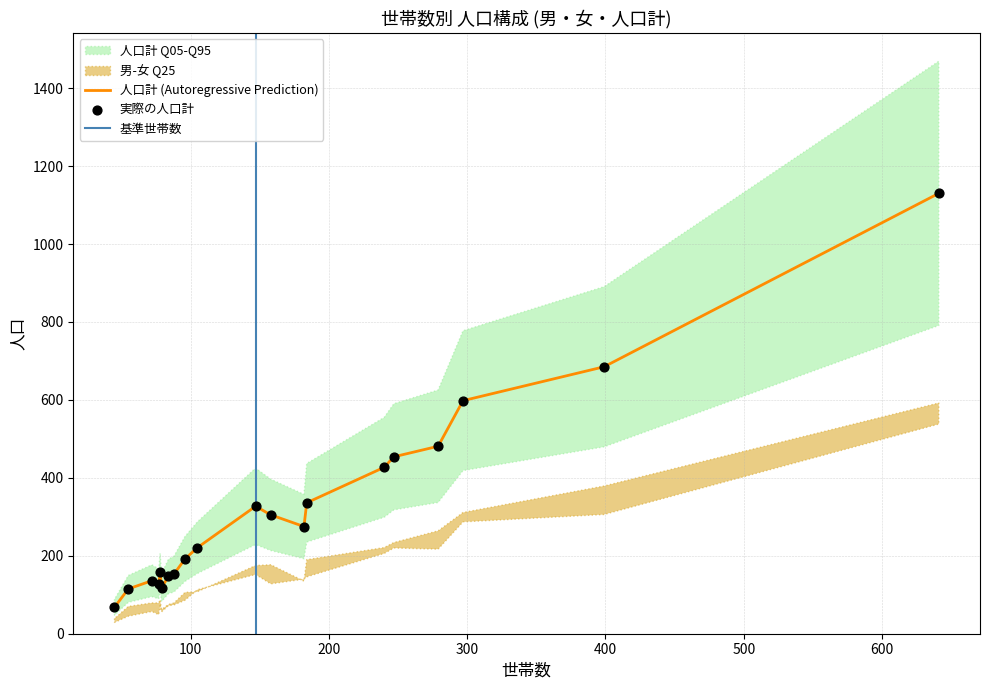

What is the lowest value of the 人口計 (Autoregressive Prediction) series?

68